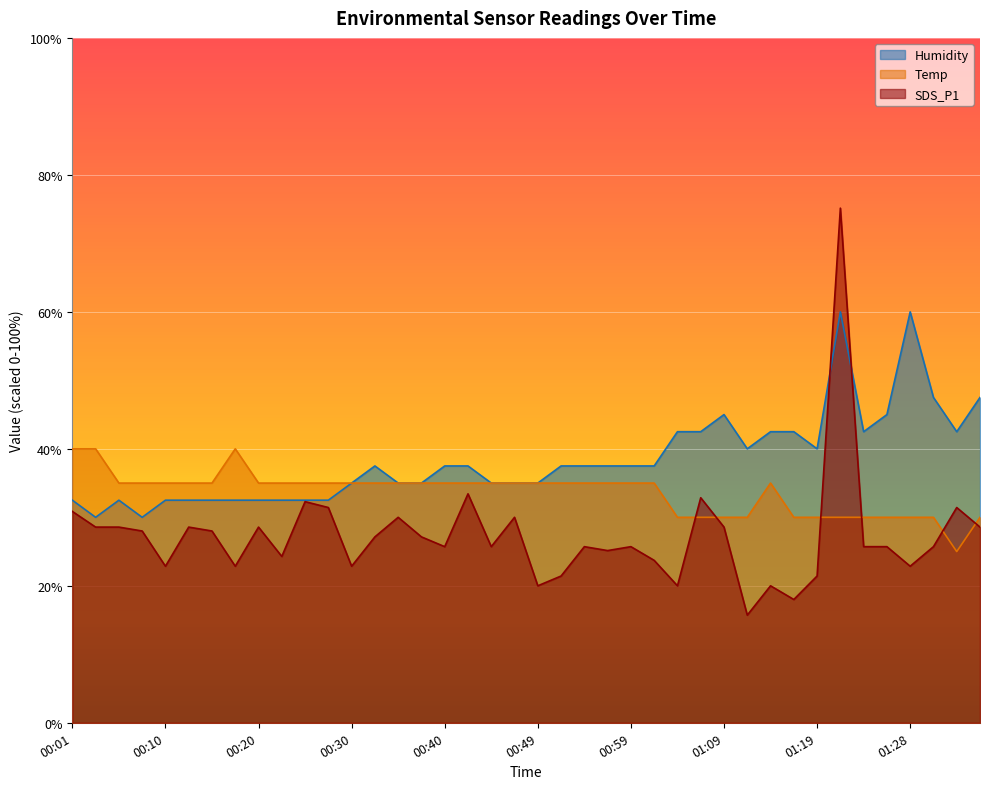

At which category is the sum across all series the highest?

01:21